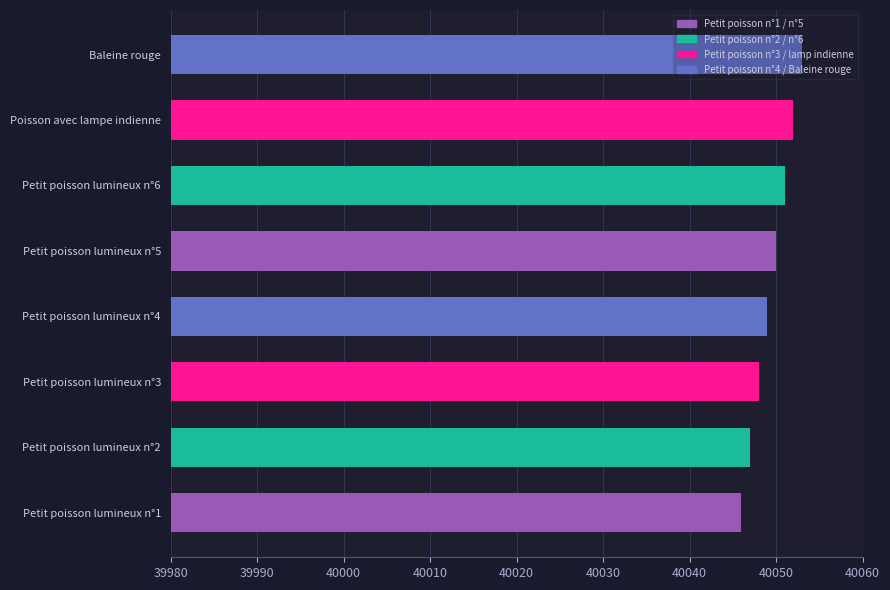

What is the greatest value displayed?

40053